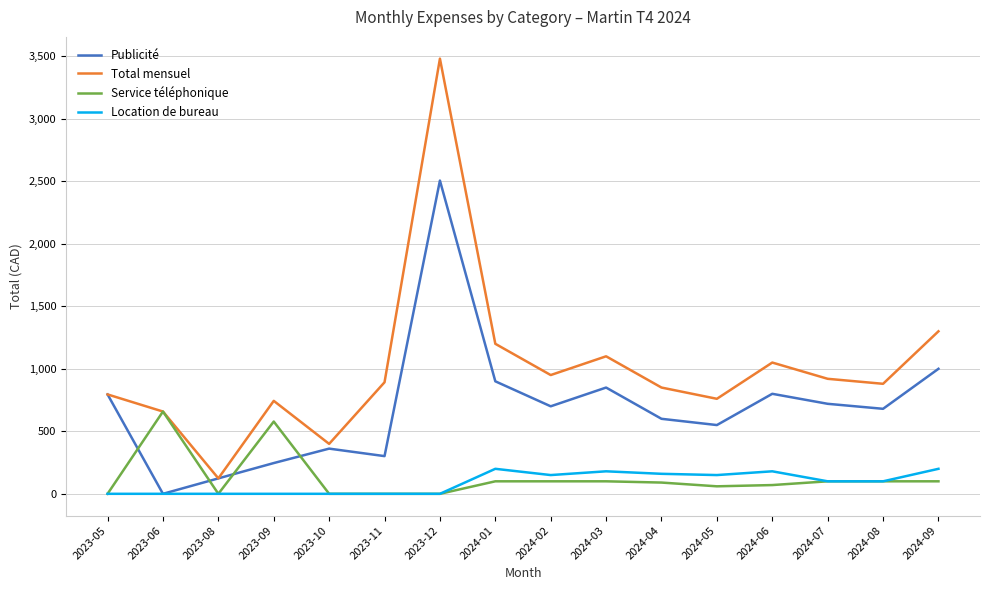

The value of Publicité at 2024-09 is 1609.7. True or false?

False